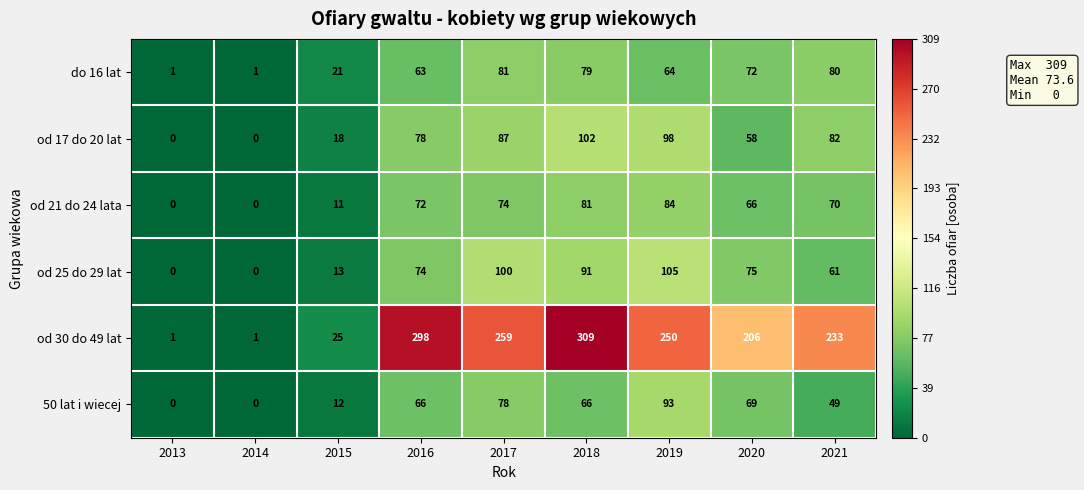

What is the sum of the od 17 do 20 lat values at 2013 and 2015?

18